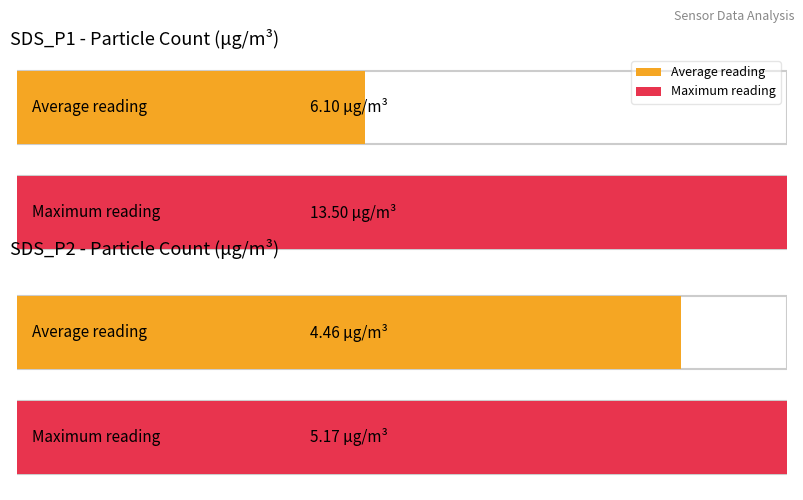

What is the maximum value shown in the chart?

13.5